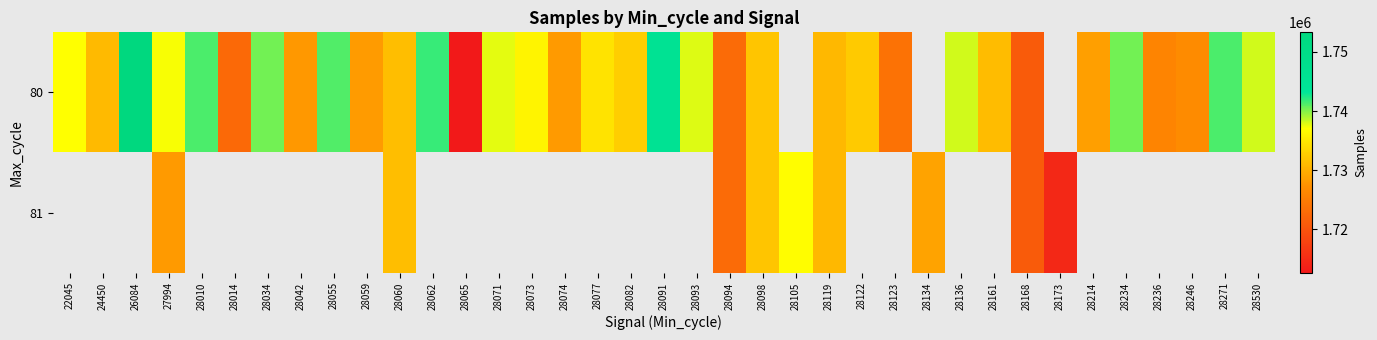

At which category is the sum across all series the highest?

27994